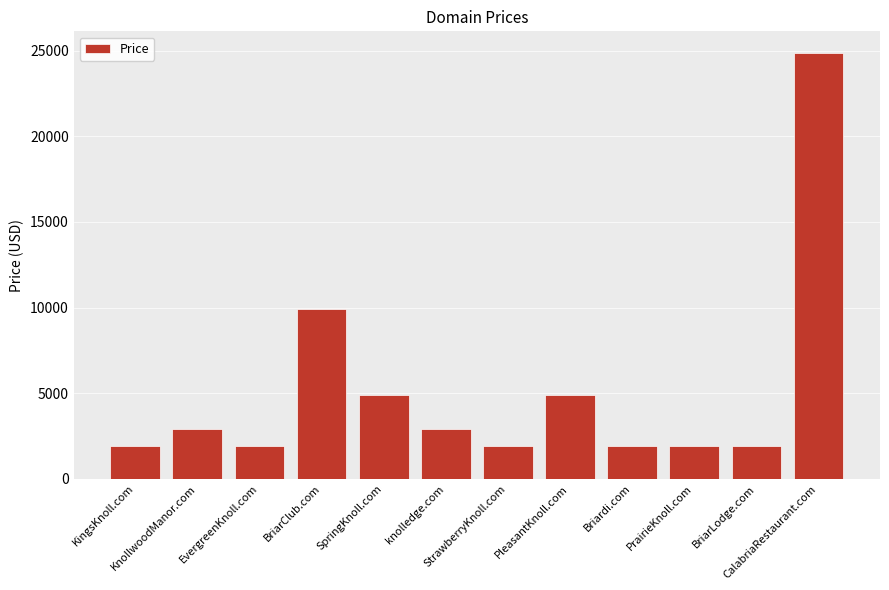

Does the chart contain stacked bars?

No